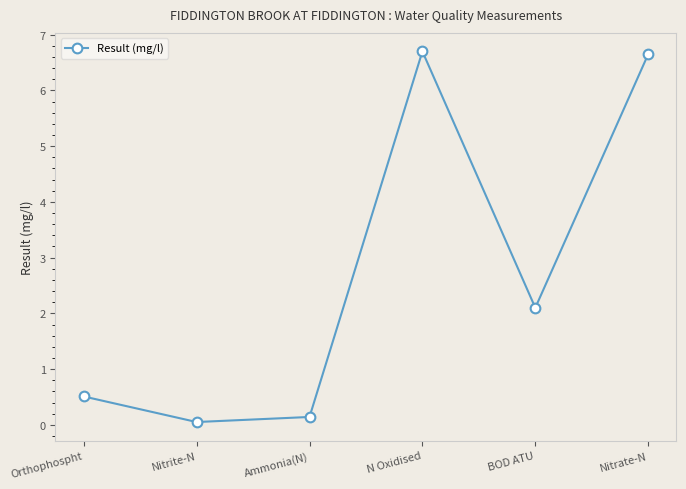

Approximately how many times larger is the value at Orthophospht compared to Nitrate-N?

0.1